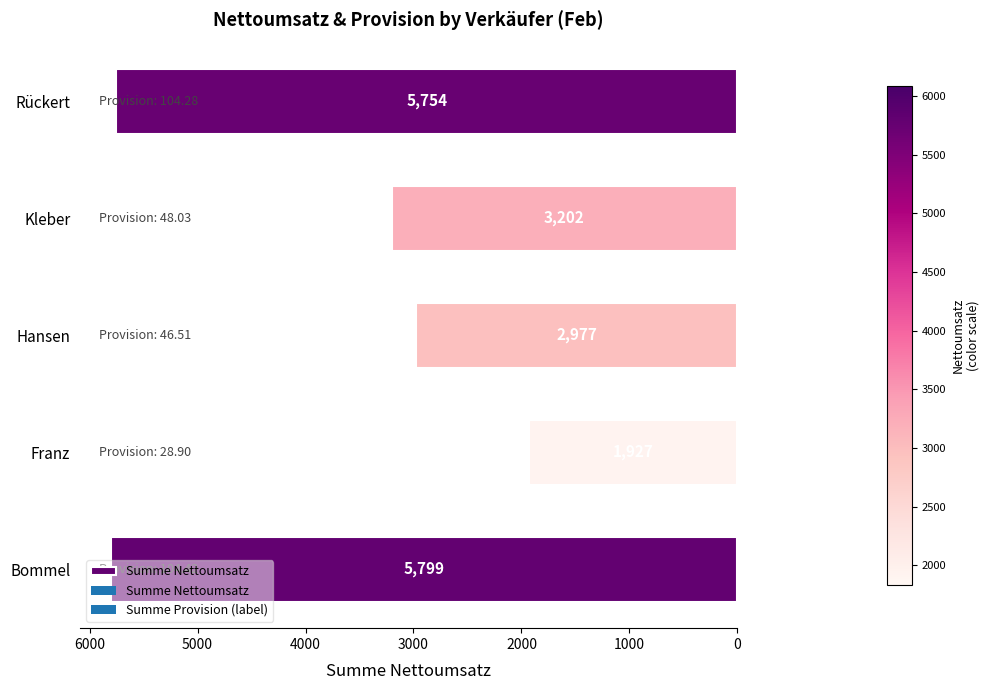

What is the approximate value at Kleber?

3202.1